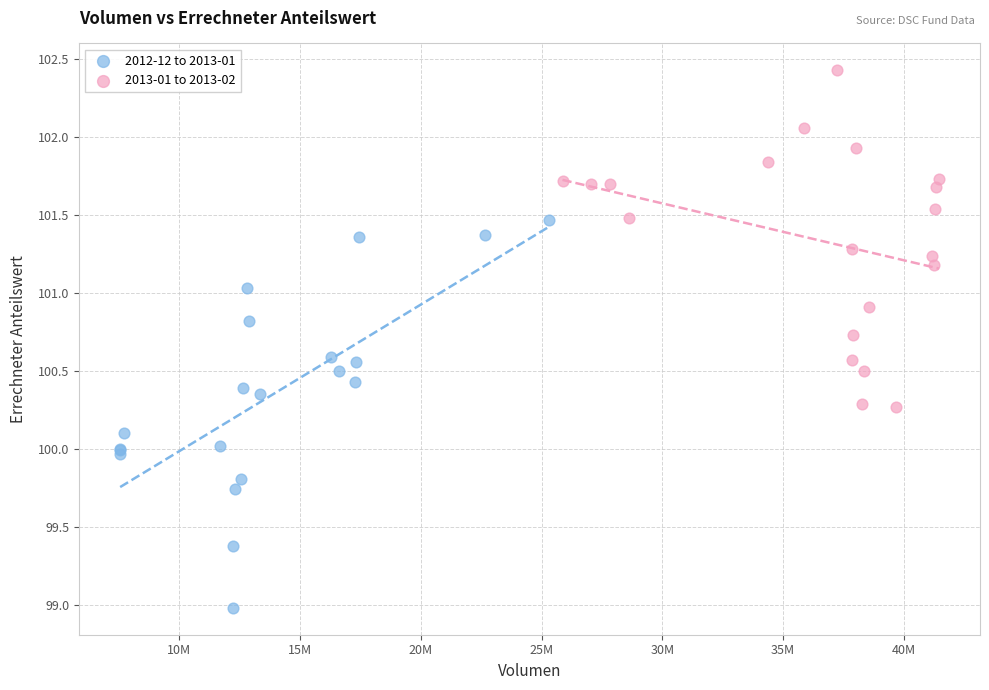

Which series contains the lowest Y value?

2012-12 to 2013-01